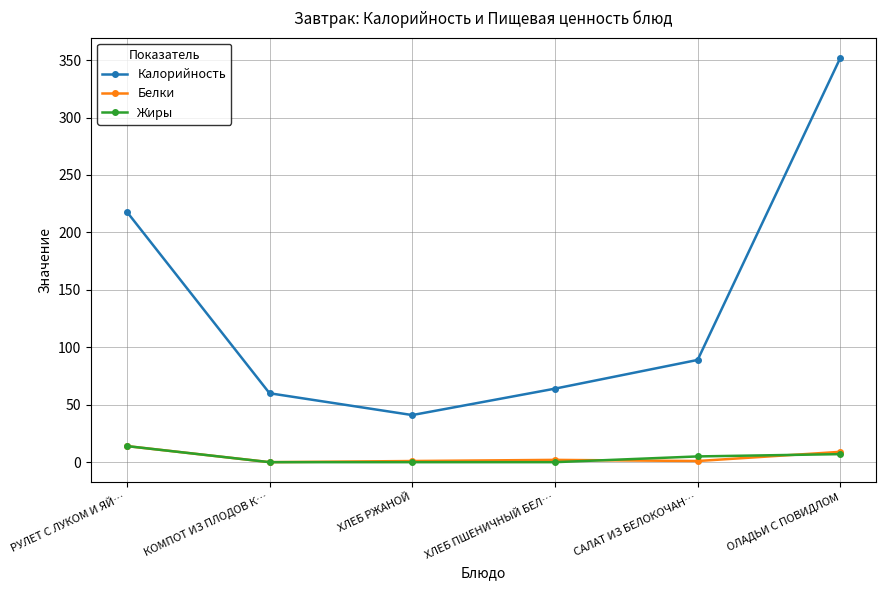

At which category is the sum across all series the highest?

ОЛАДЬИ С ПОВИДЛОМ